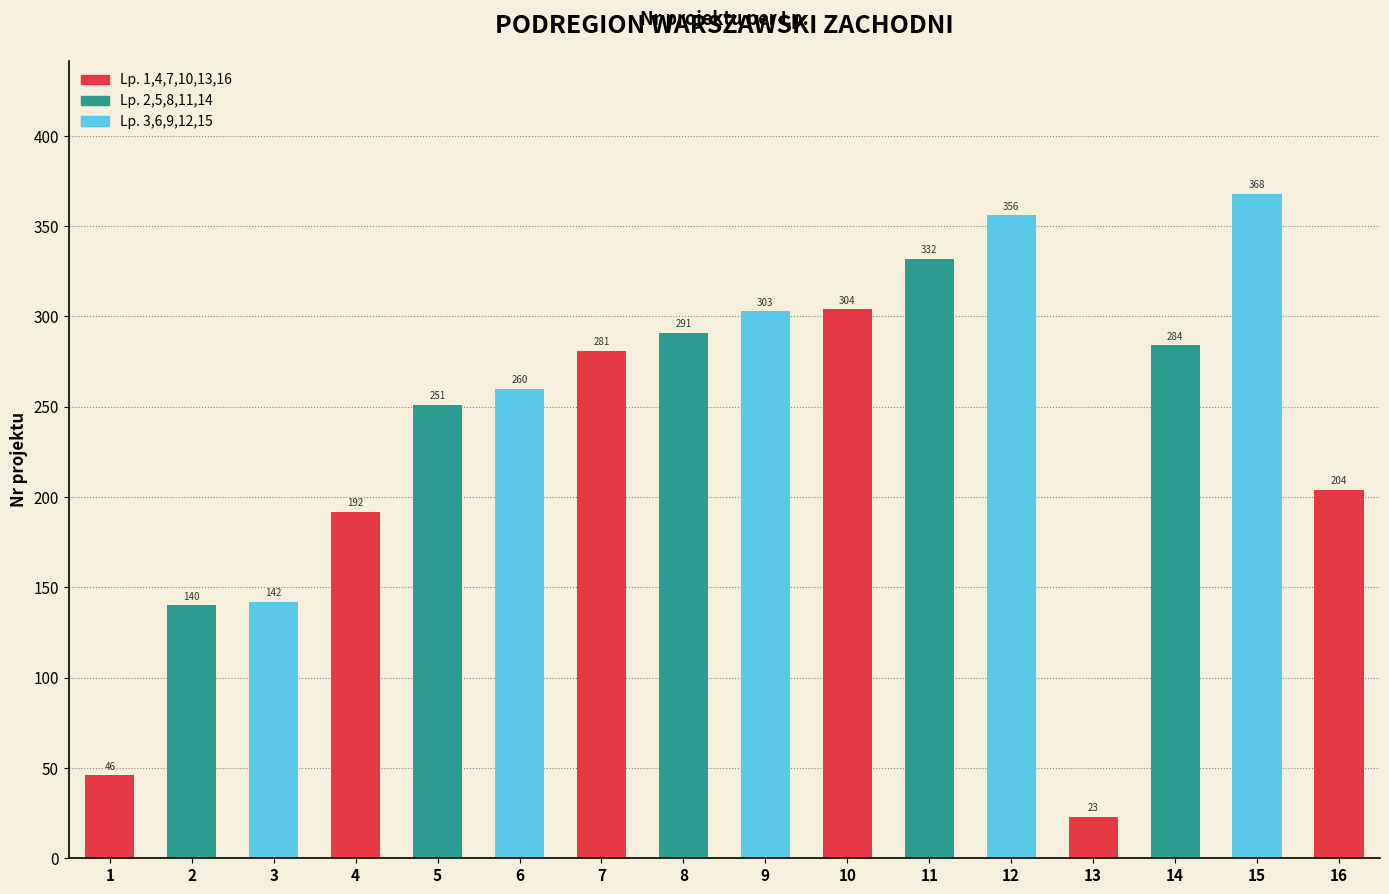

How many values are below 281?

8